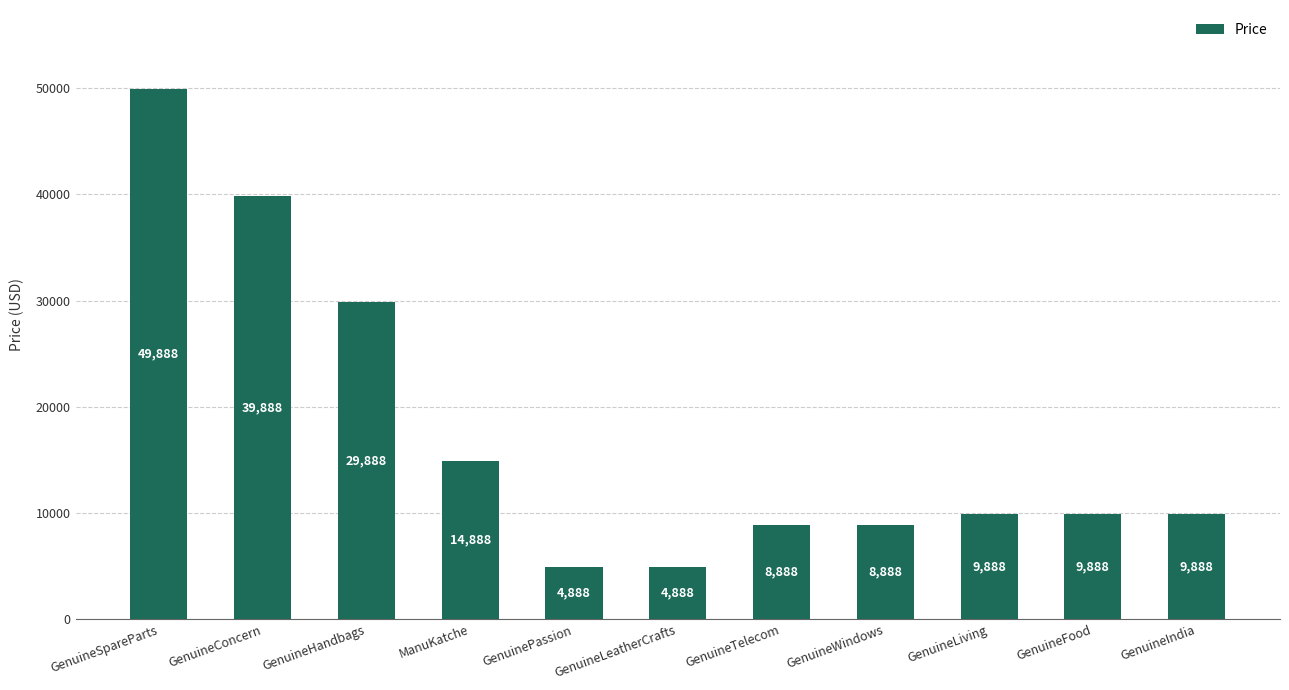

True or false: the data shows 8888 at GenuineWindows.

True